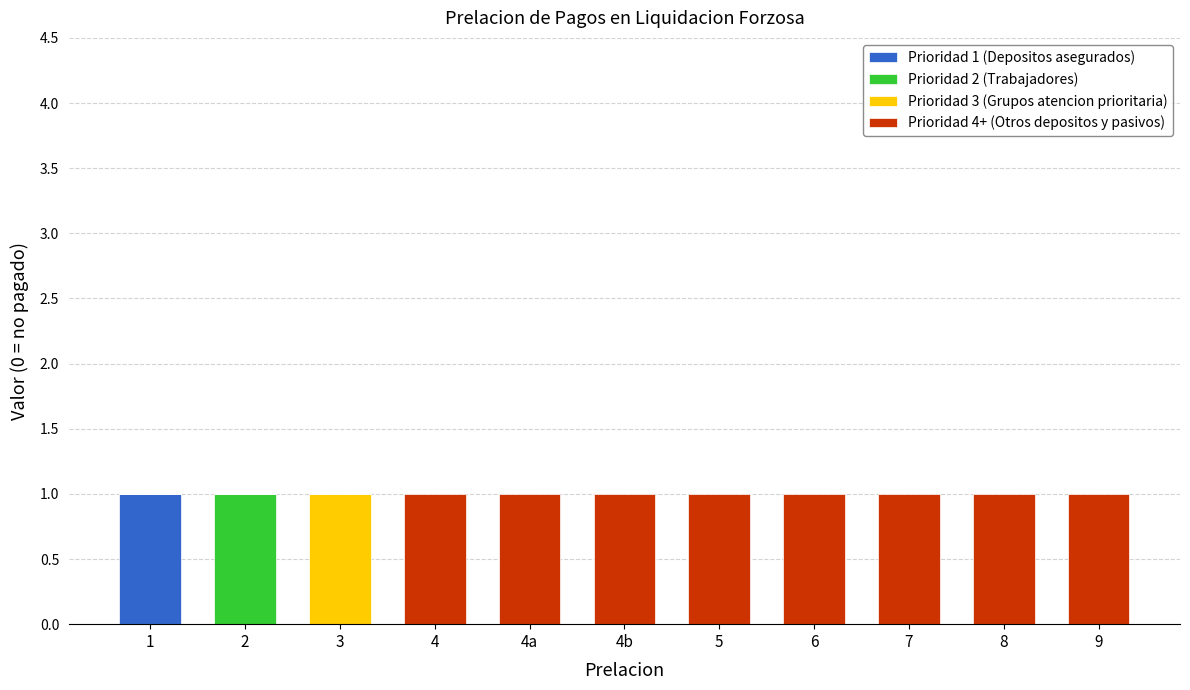

The value of Prioridad 1 (Depositos asegurados) at 3 is 0. True or false?

True